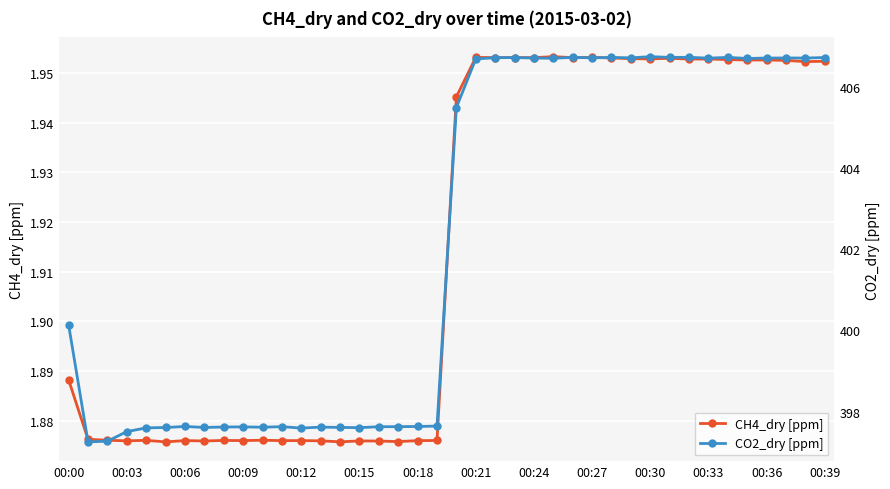

At how many categories does at least one series exceed 212?

40